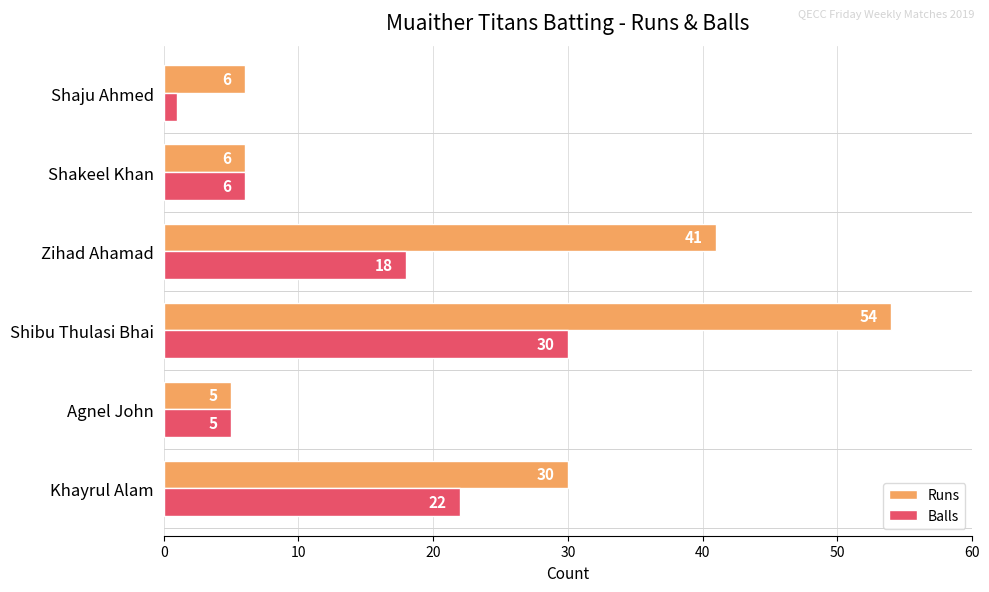

What are all the series names shown in the legend?

Runs, Balls